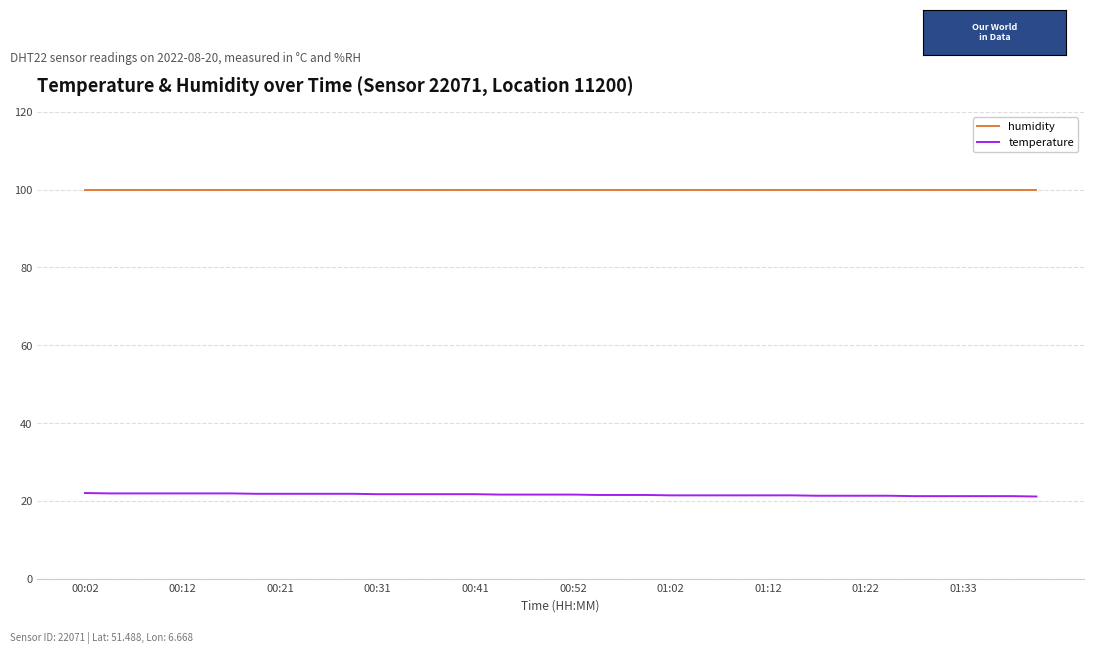

What is the smallest value displayed?

21.1